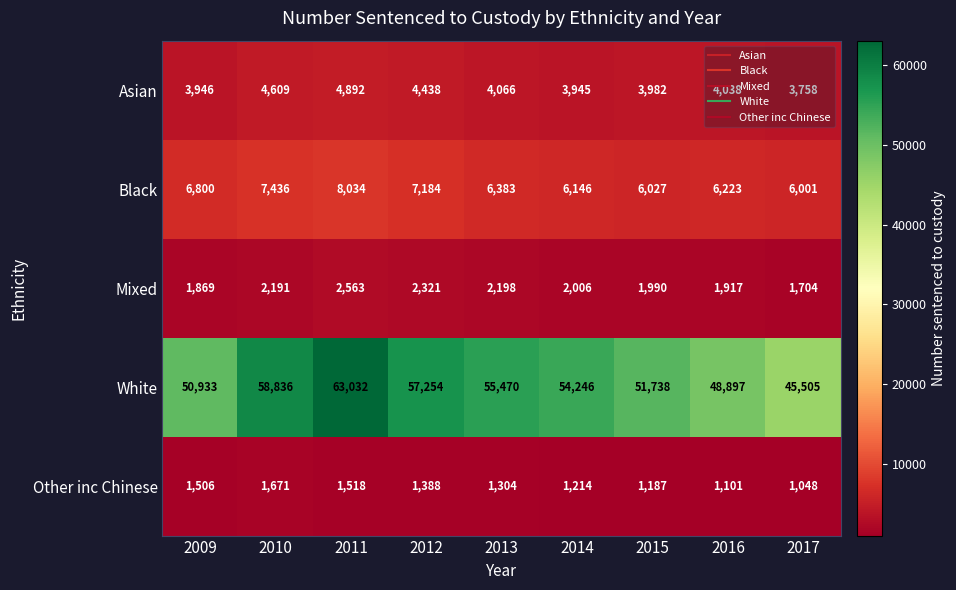

At 2012, list the series in order from smallest to largest.

Other inc Chinese, Mixed, Asian, Black, White